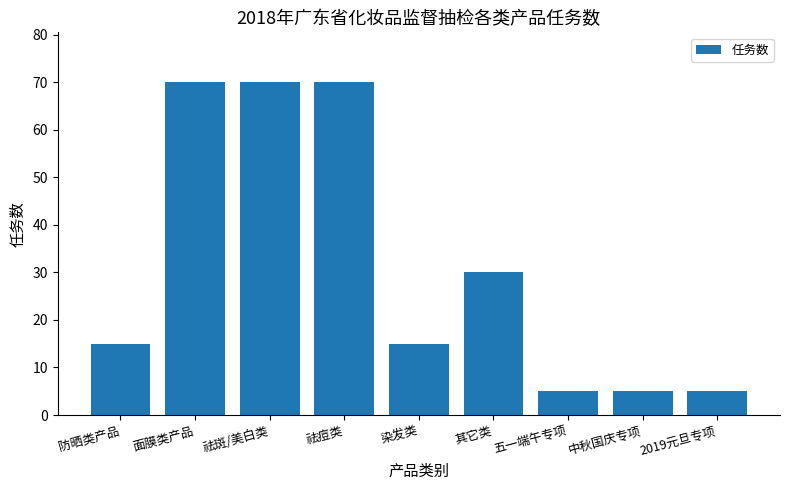

What is the minimum value shown in the chart?

5